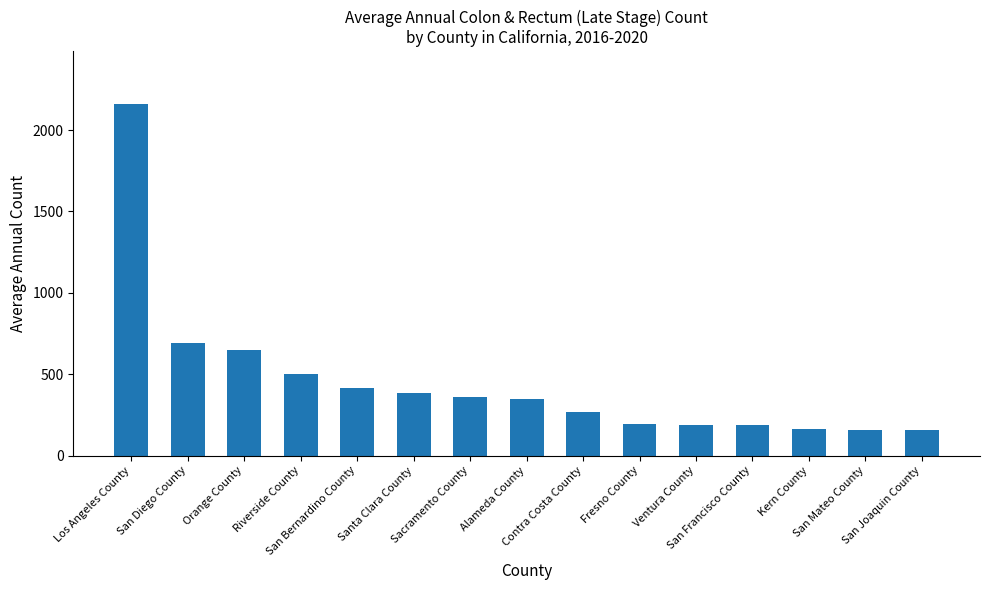

What is the greatest value displayed?

2161